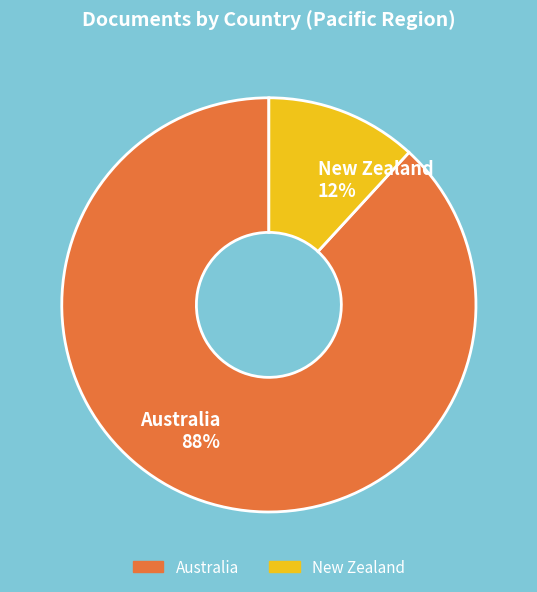

What is the largest slice in the pie chart?

Australia